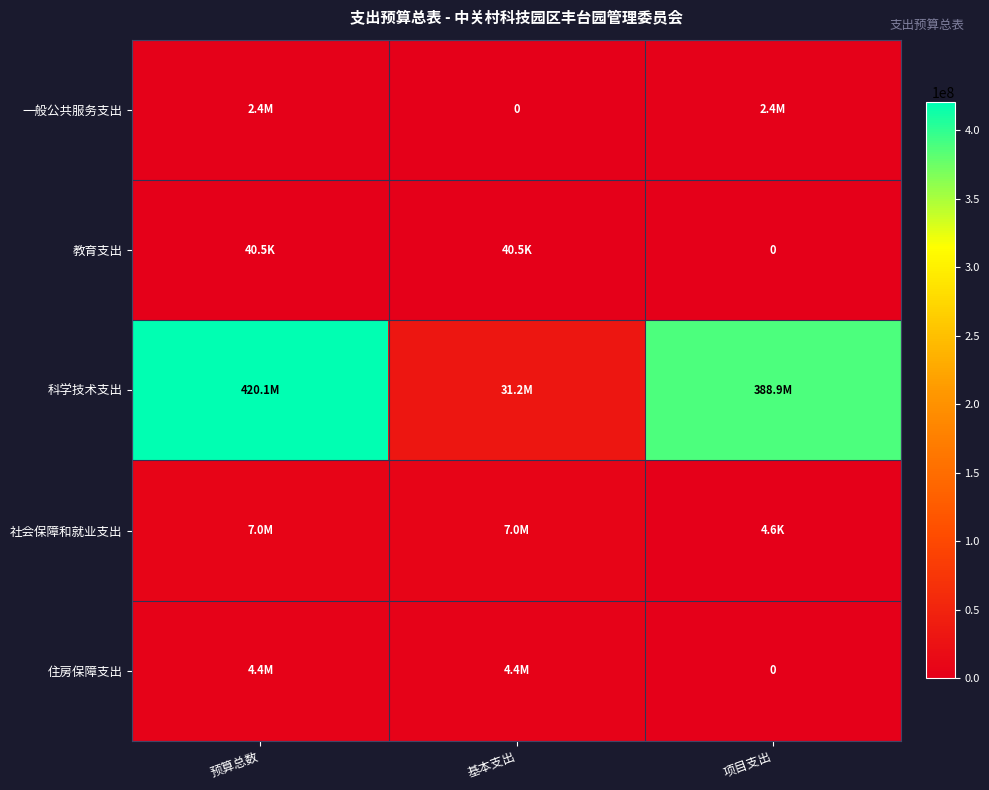

True or false: 住房保障支出 has a value of 4425440.0 at 预算总数.

True